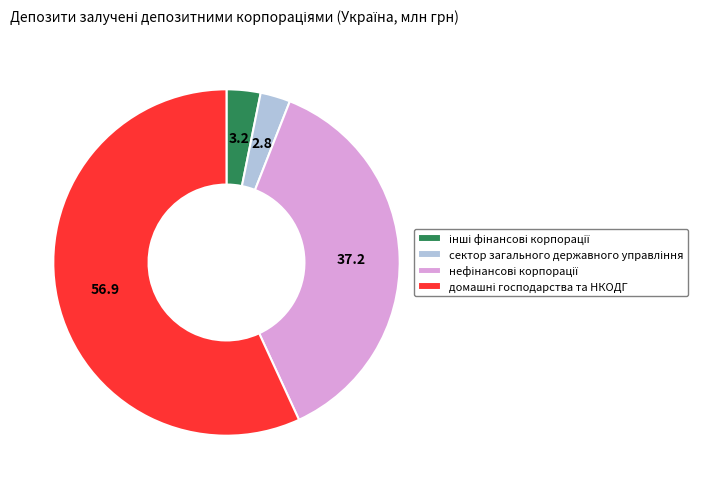

Does any single category account for the majority?

Yes